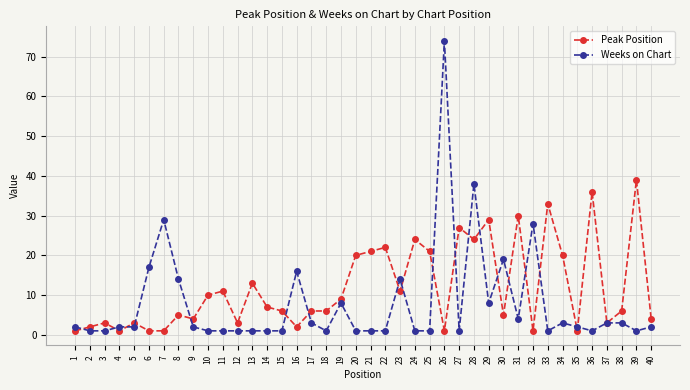

True or false: Peak Position has a value of 9 at 38.

False